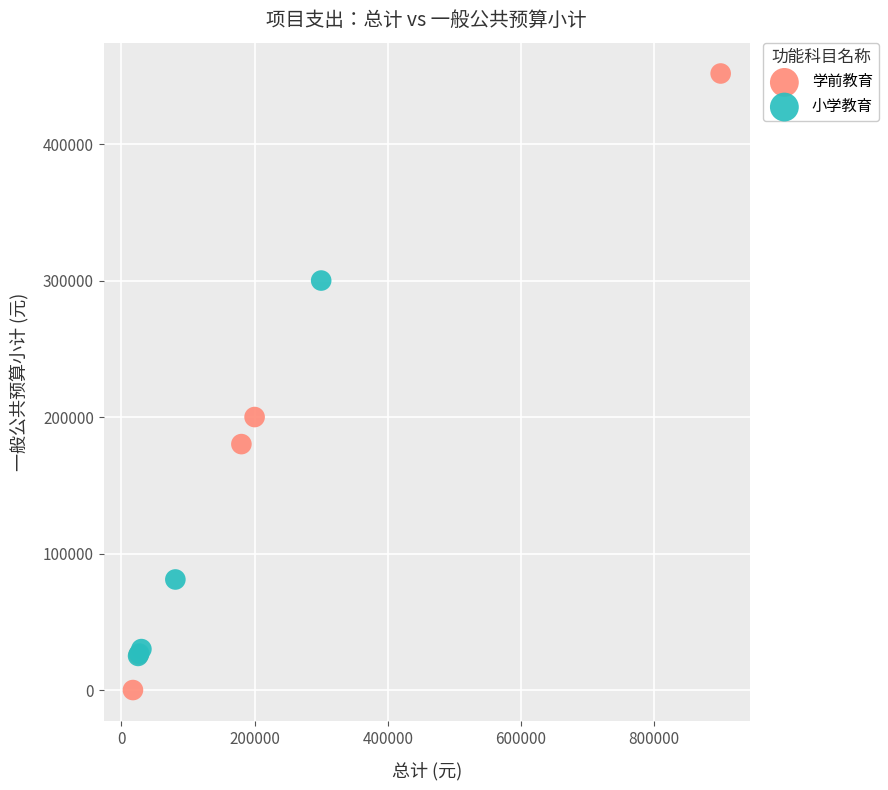

Which series contains the lowest Y value?

学前教育